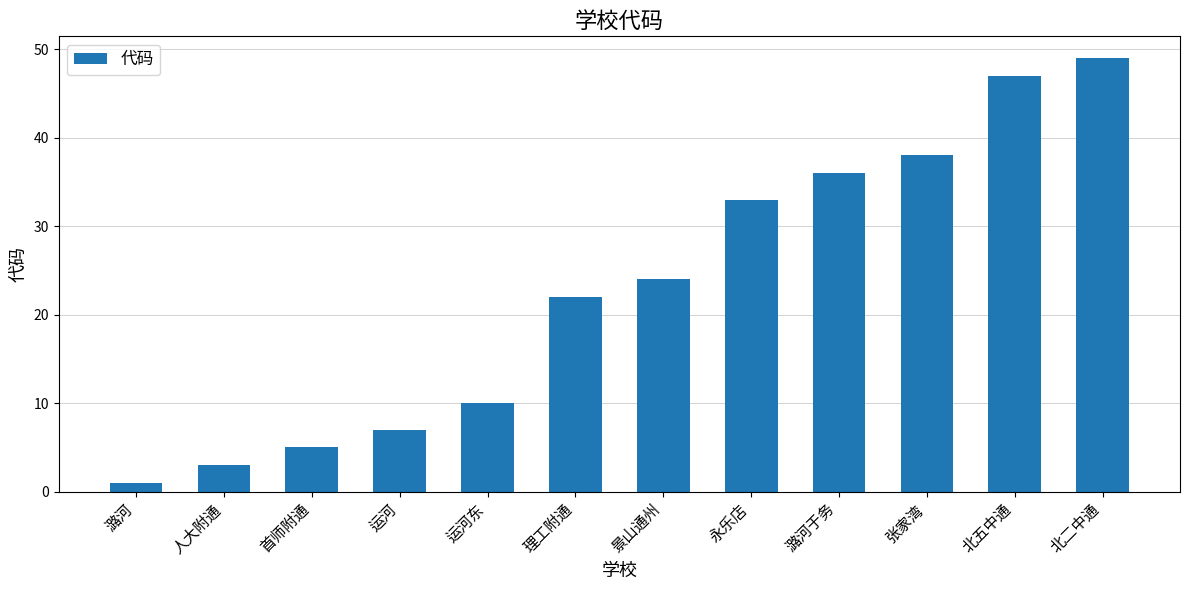

List the labels in order of value, largest first.

北二中通, 北五中通, 张家湾, 潞河于务, 永乐店, 景山通州, 理工附通, 运河东, 运河, 首师附通, 人大附通, 潞河